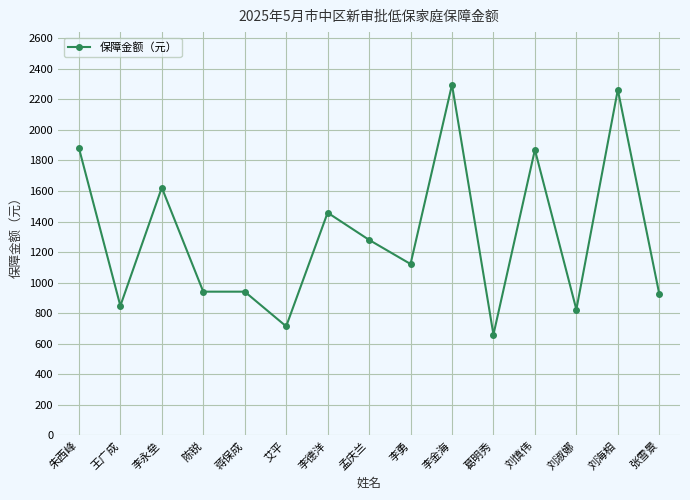

What is the value of the 2nd point from the left?

848